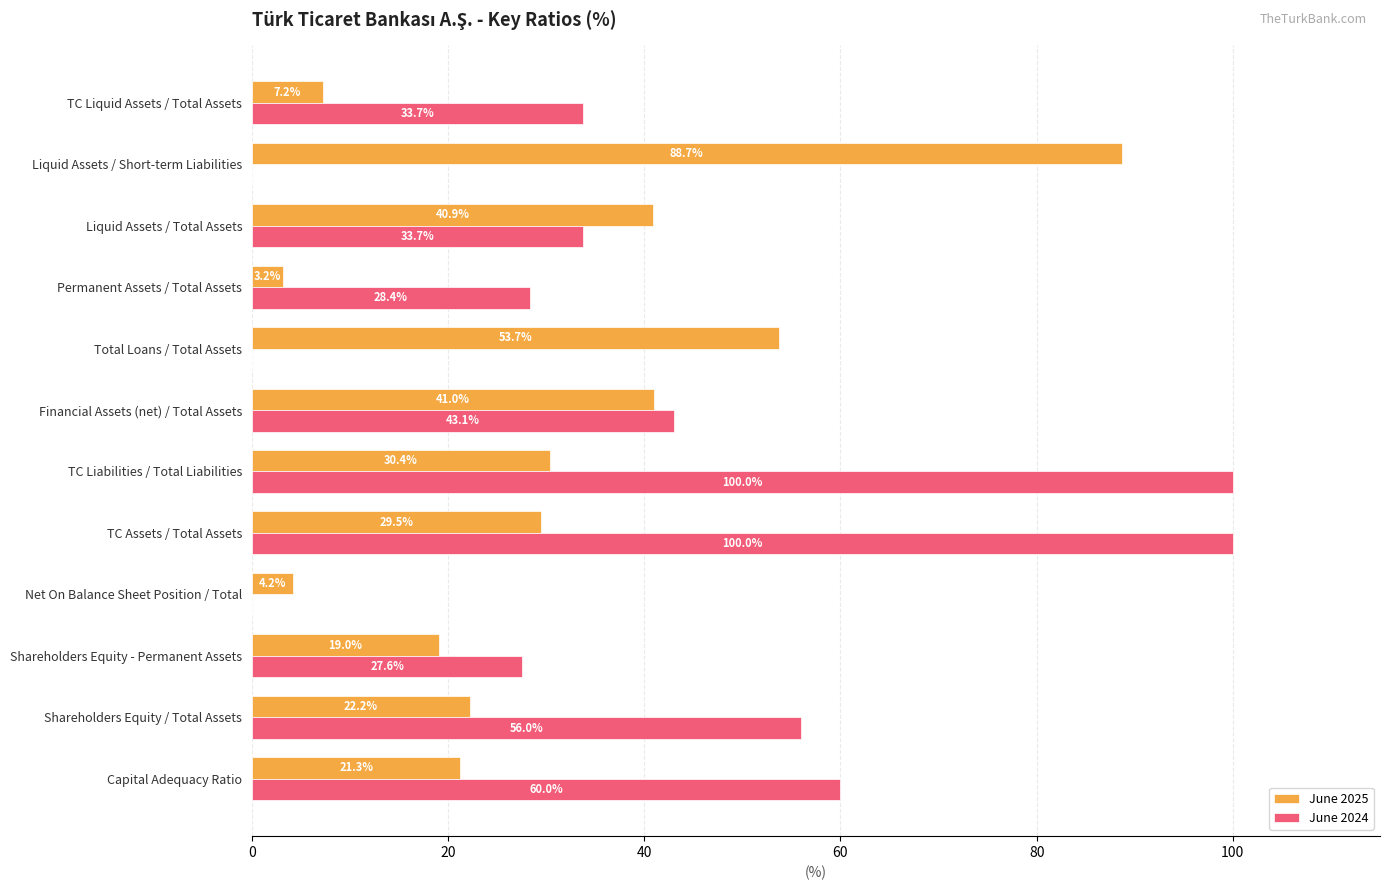

What is the maximum value for June 2024?

100.0